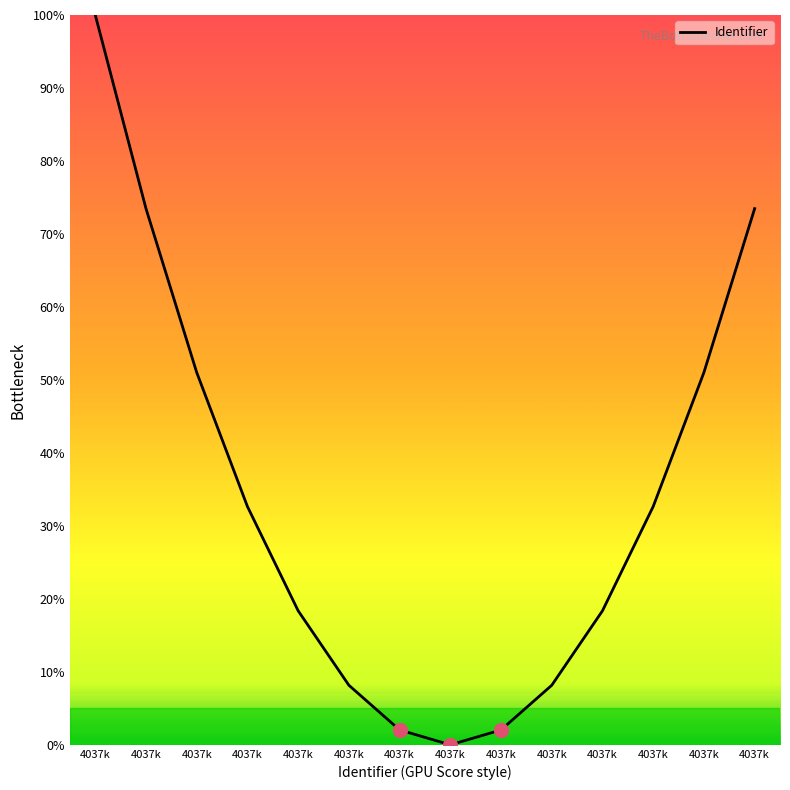

Reading right to left, what are all the values shown in this chart?

73.5	51.0	32.7	18.4	8.2	2.0	0.0	2.0	8.2	18.4	32.7	51.0	73.5	100.0